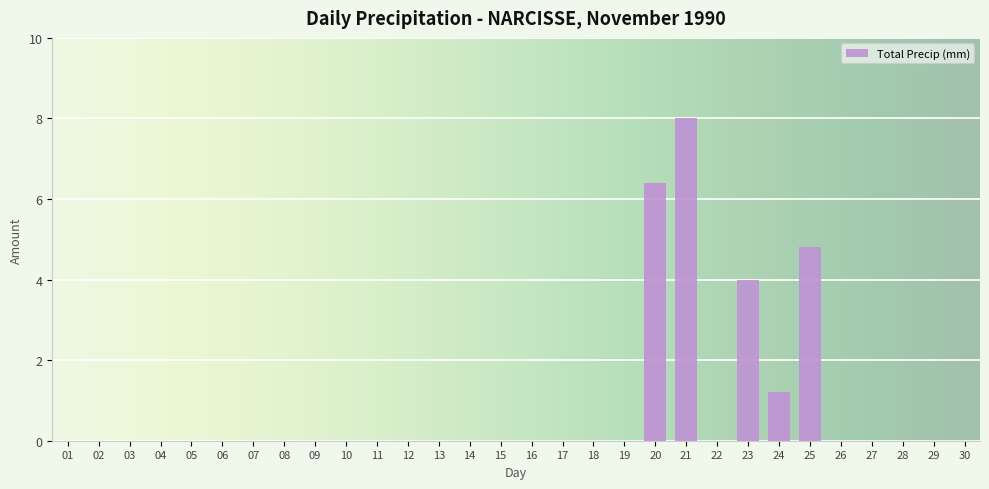

The chart shows a value of 2.5 at 10. True or false?

False